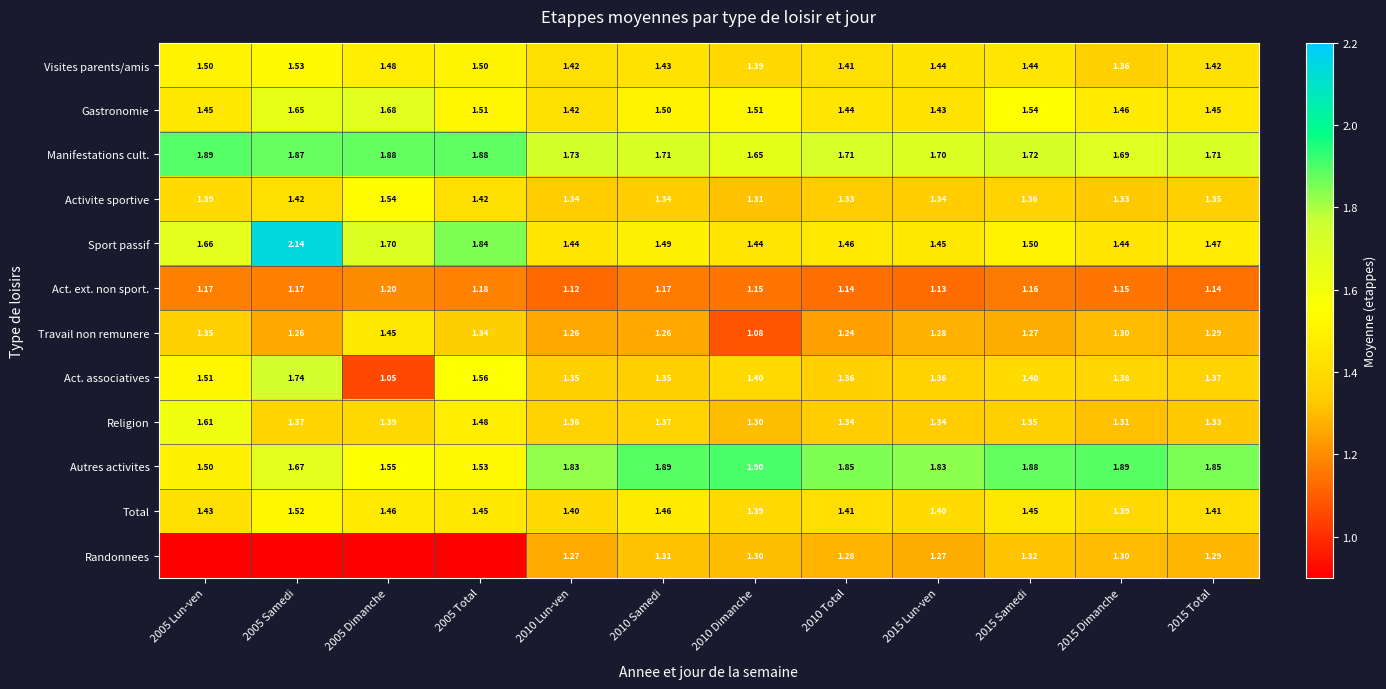

Between 2015 Samedi and 2015 Total, which series saw the biggest shift?

Gastronomie